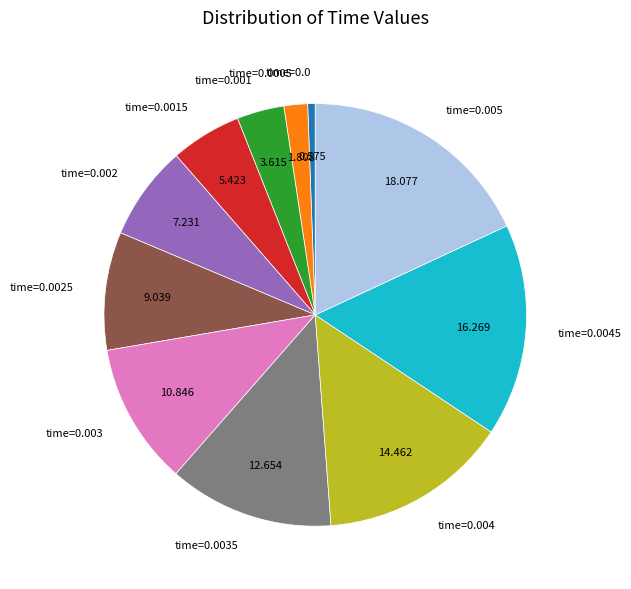

Is there a majority slice in this chart?

No